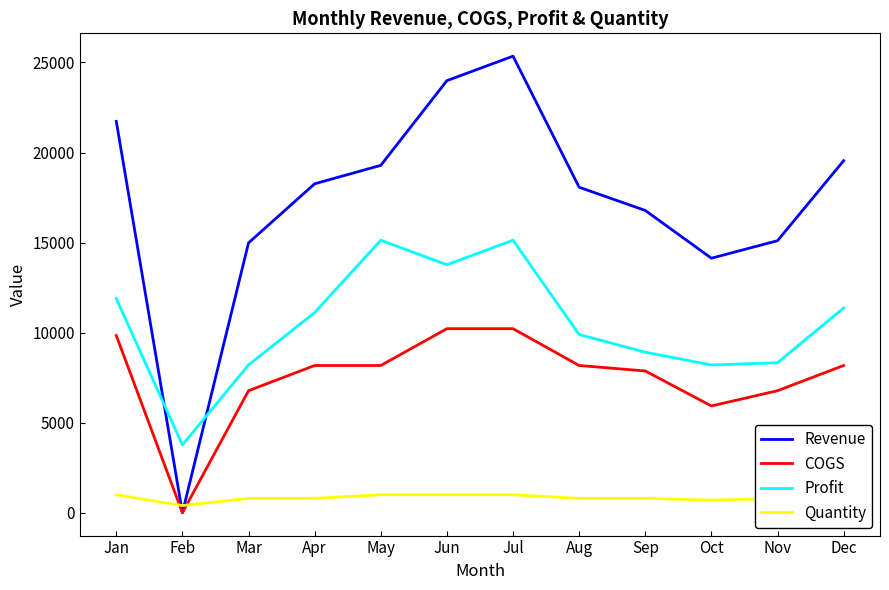

At which label does Revenue first exceed 18264?

Jan